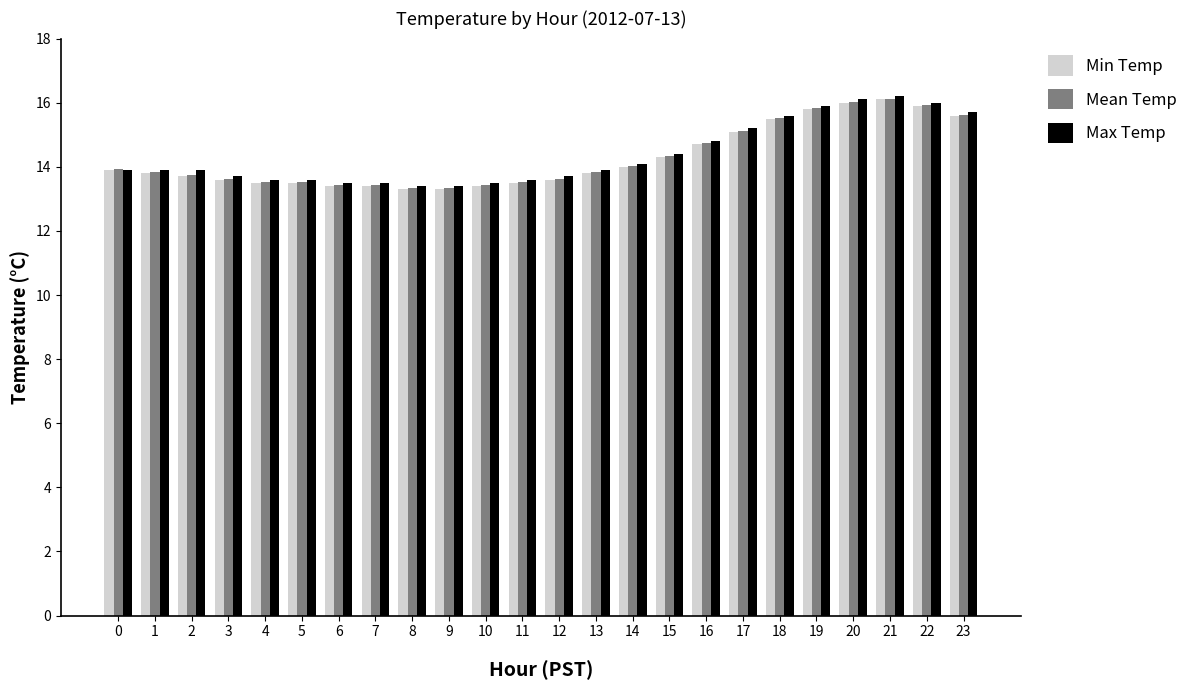

What is the sum of all Max Temp values?

345.1